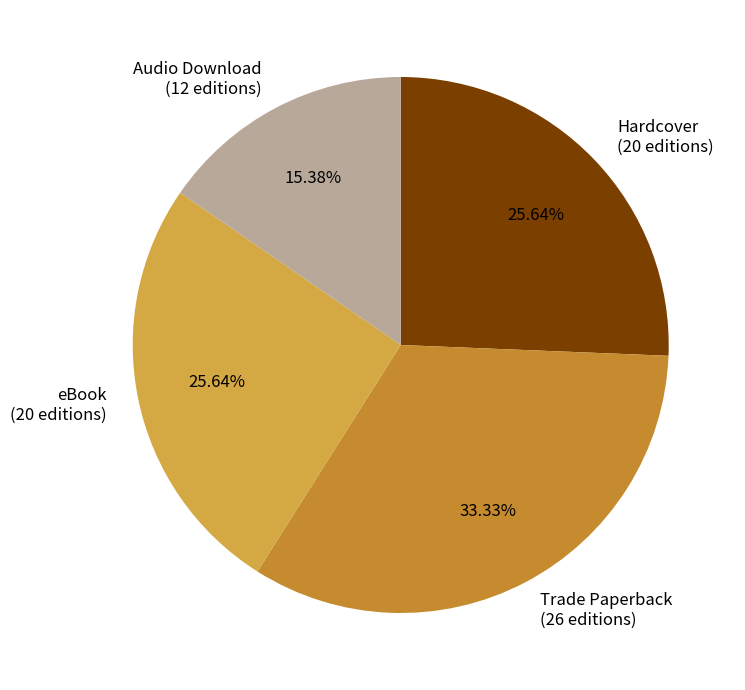

Does any single category account for the majority?

No